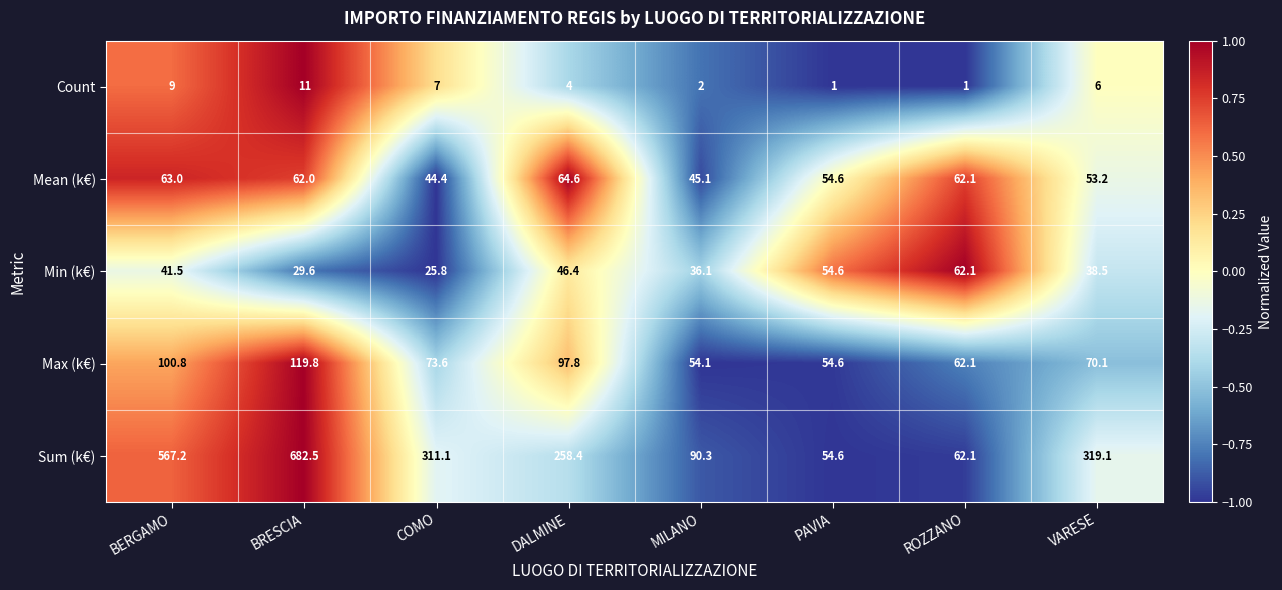

Where does the Sum (k€) series first go above 311?

BERGAMO